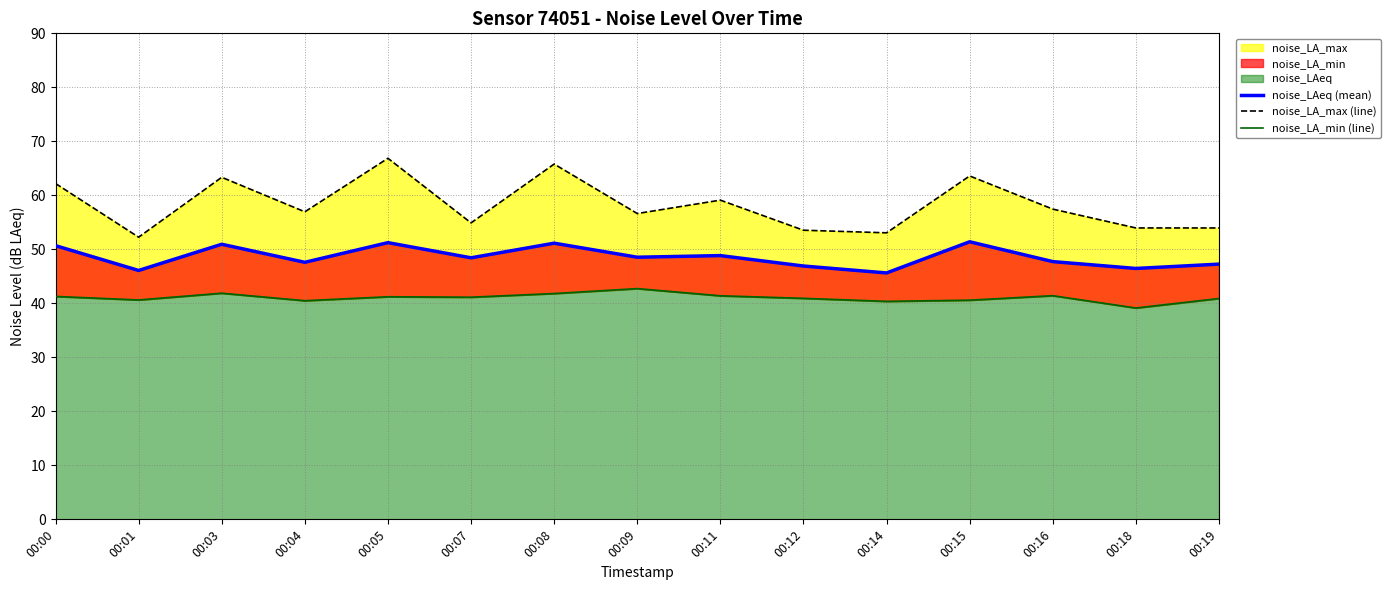

In noise_LAeq (mean), how many points are lower than both neighbors (excluding endpoints)?

6